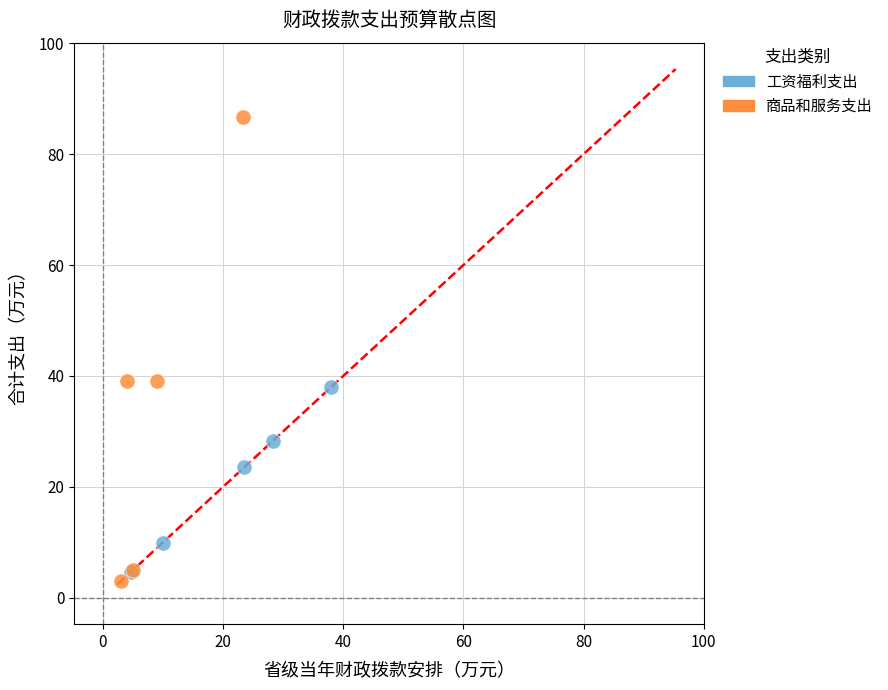

Which series has the widest spread of Y values?

商品和服务支出